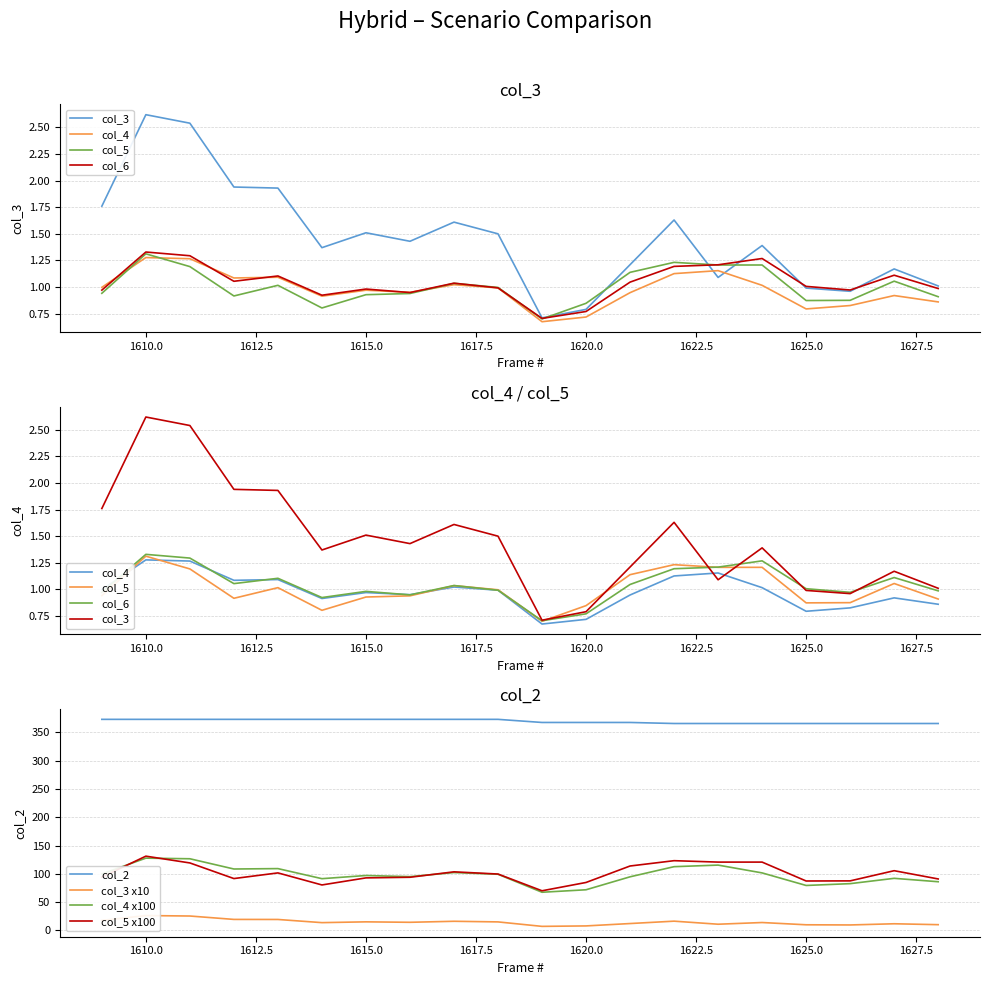

Reading left to right, what are all the values shown in this chart?

col_3: 1609=1.8	1610=2.6	1611=2.5	1612=1.9	1613=1.9	1614=1.4	1615=1.5	1616=1.4	1617=1.6	1618=1.5	1619=0.7	1620=0.8	1621=1.2	1622=1.6	1623=1.1	1624=1.4	1625=1.0	1626=1.0	1627=1.2	1628=1.0
col_4: 1609=1.0	1610=1.3	1611=1.3	1612=1.1	1613=1.1	1614=0.9	1615=1.0	1616=0.9	1617=1.0	1618=1.0	1619=0.7	1620=0.7	1621=0.9	1622=1.1	1623=1.2	1624=1.0	1625=0.8	1626=0.8	1627=0.9	1628=0.9
col_5: 1609=94.1	1610=131.2	1611=119.2	1612=91.6	1613=101.6	1614=80.3	1615=92.8	1616=93.9	1617=103.5	1618=99.6	1619=70.0	1620=84.7	1621=113.8	1622=123.2	1623=120.7	1624=120.7	1625=87.3	1626=87.5	1627=105.5	1628=90.9
col_6: 1609=1.0	1610=1.3	1611=1.3	1612=1.1	1613=1.1	1614=0.9	1615=1.0	1616=0.9	1617=1.0	1618=1.0	1619=0.7	1620=0.8	1621=1.0	1622=1.2	1623=1.2	1624=1.3	1625=1.0	1626=1.0	1627=1.1	1628=1.0
col_2: 1609=373.0	1610=373.0	1611=373.0	1612=373.0	1613=373.0	1614=373.0	1615=373.0	1616=373.0	1617=373.0	1618=373.0	1619=367.5	1620=367.5	1621=367.5	1622=365.7	1623=365.7	1624=365.7	1625=365.7	1626=365.7	1627=365.7	1628=365.7